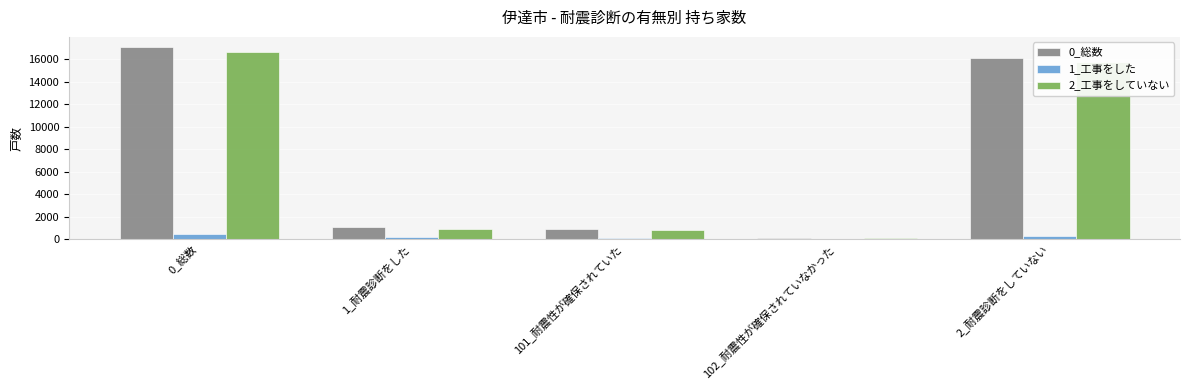

How many data points does each series have?

5